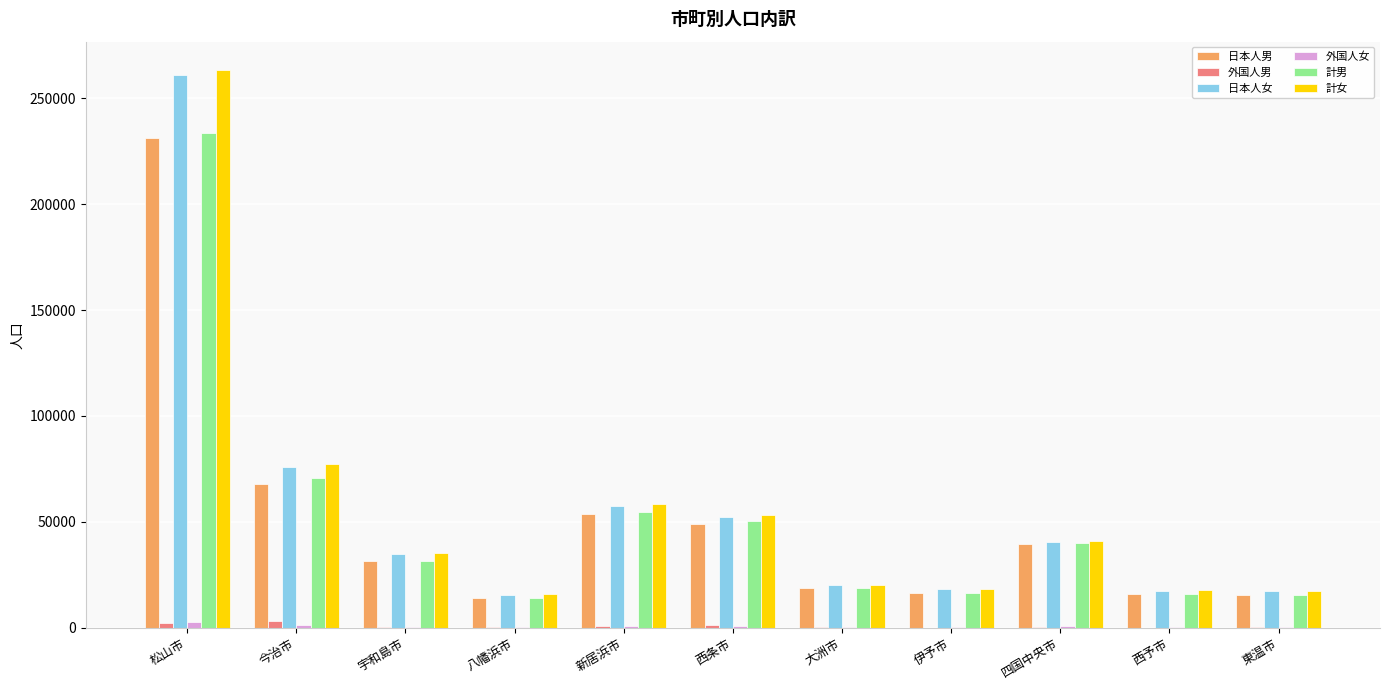

How many groups of bars are there?

11